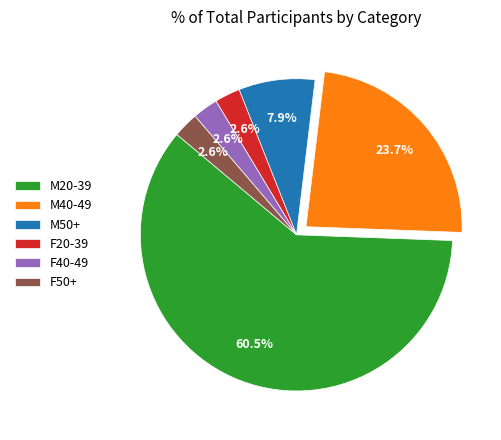

Which category has the biggest portion of the pie?

M20-39